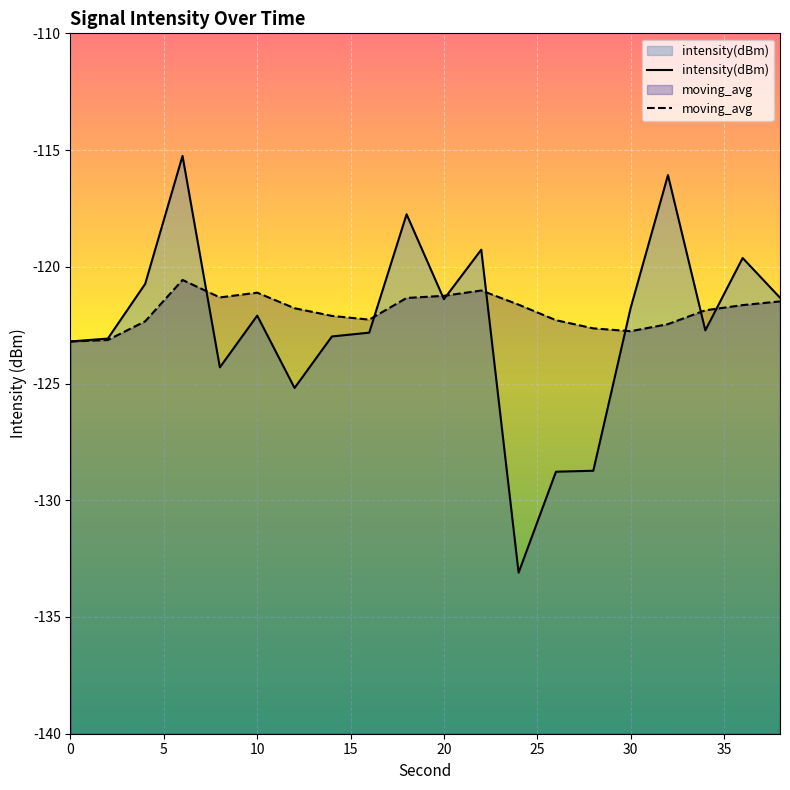

Which label corresponds to the largest value in the chart?

6